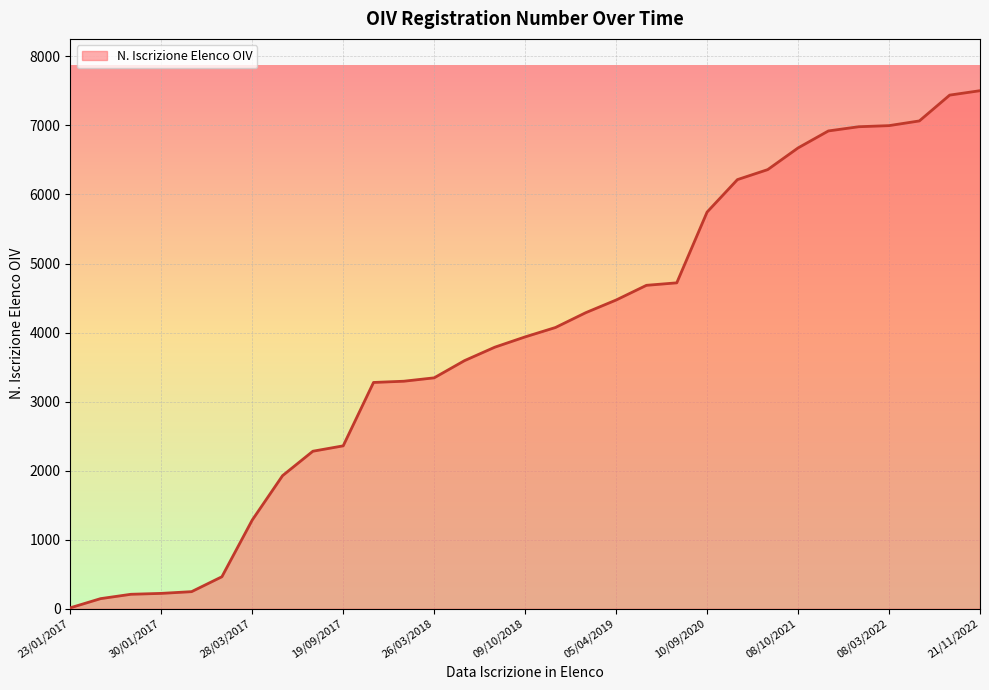

What is the maximum value shown in the chart?

7503